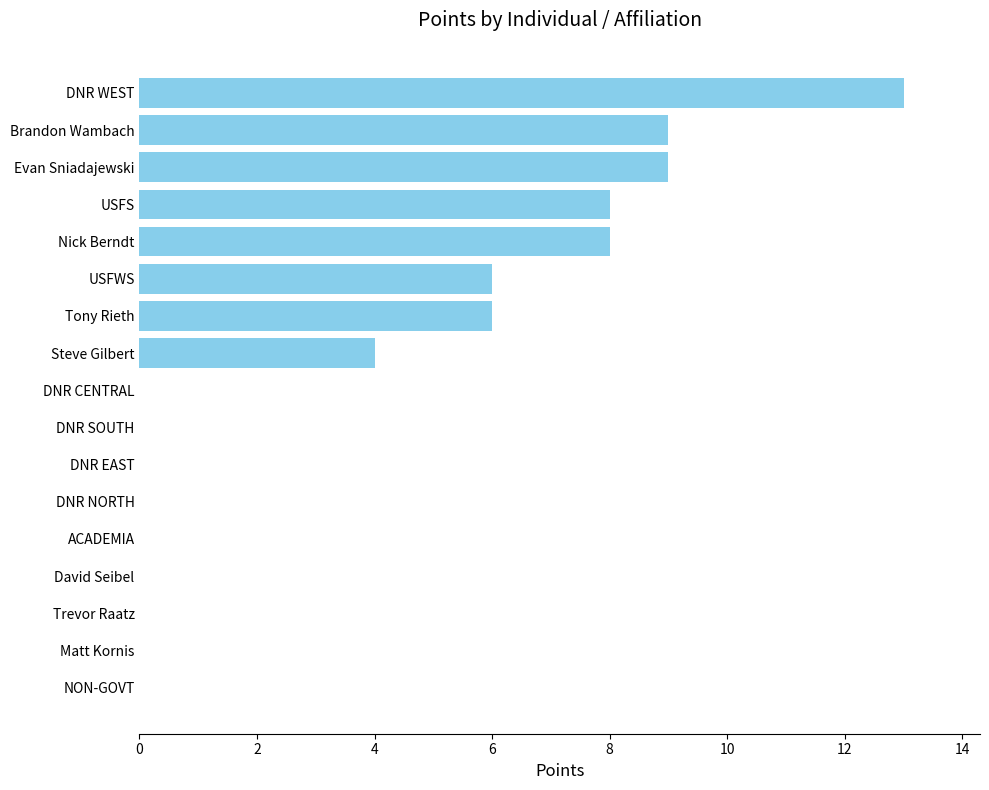

The value at DNR EAST is 0. True or false?

True